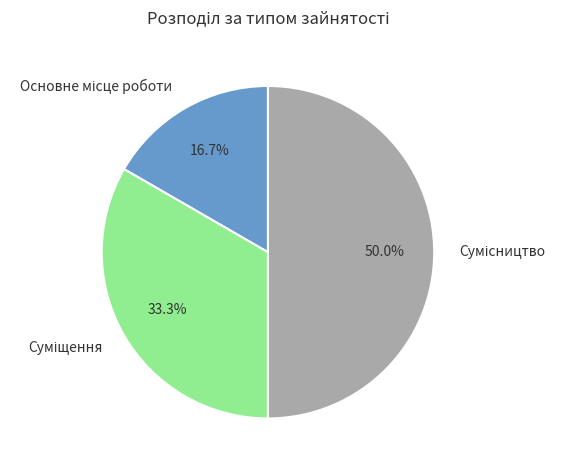

How many segments does this pie chart have?

3